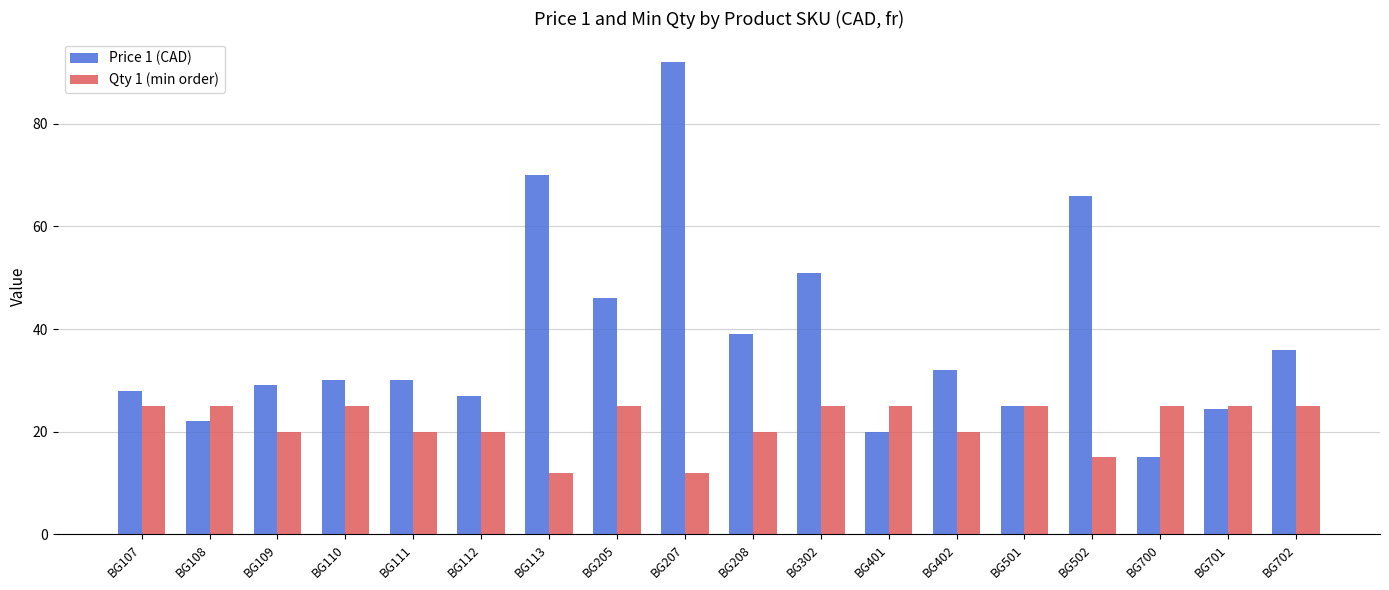

Read the Qty 1 (min order) value at BG208.

20.0